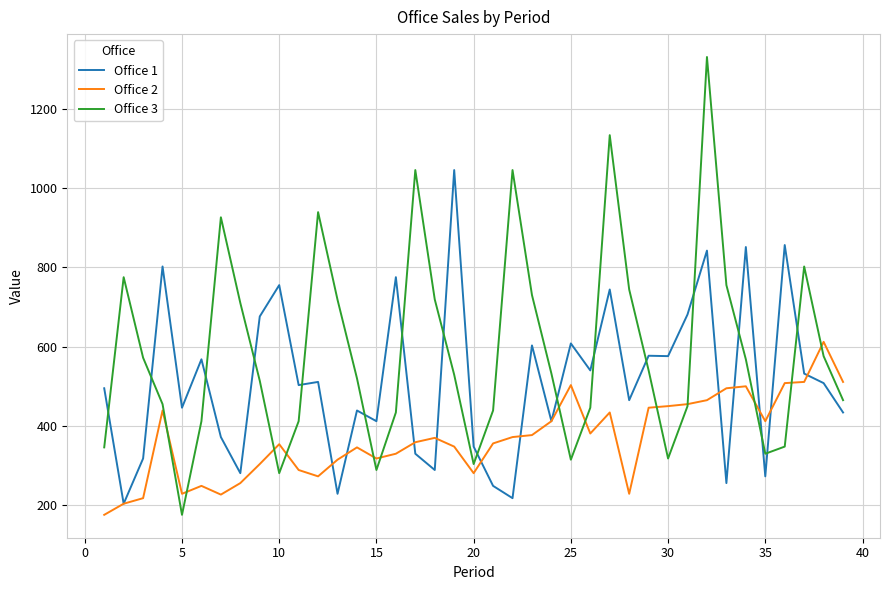

True or false: Office 3 and Office 1 intersect in this chart.

True